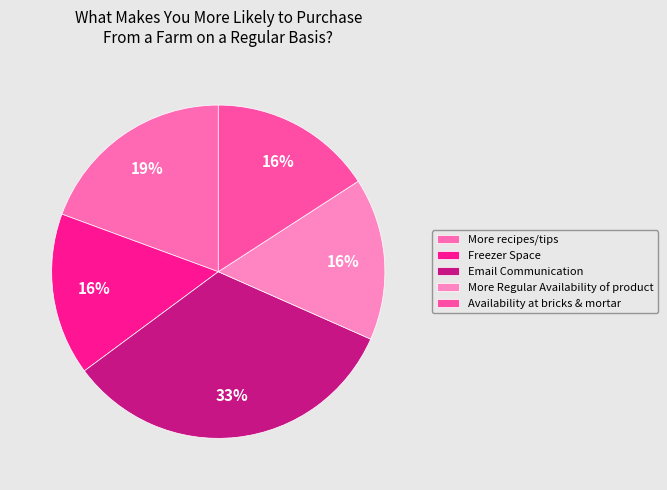

Between More recipes/tips and Freezer Space, which is larger?

More recipes/tips